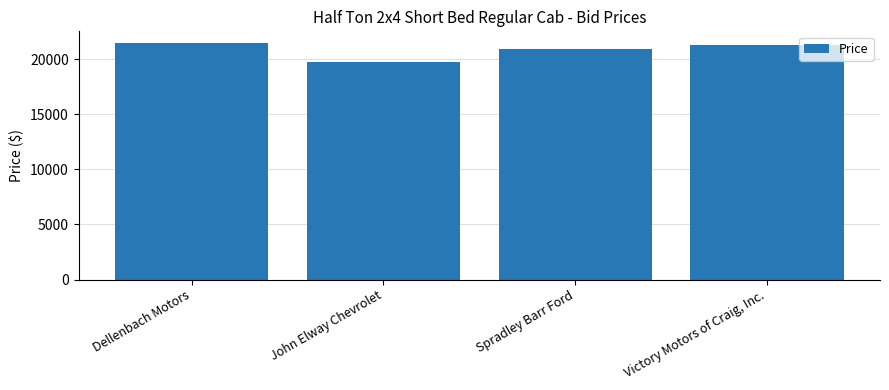

What is the difference between the maximum and minimum values?

1706.0